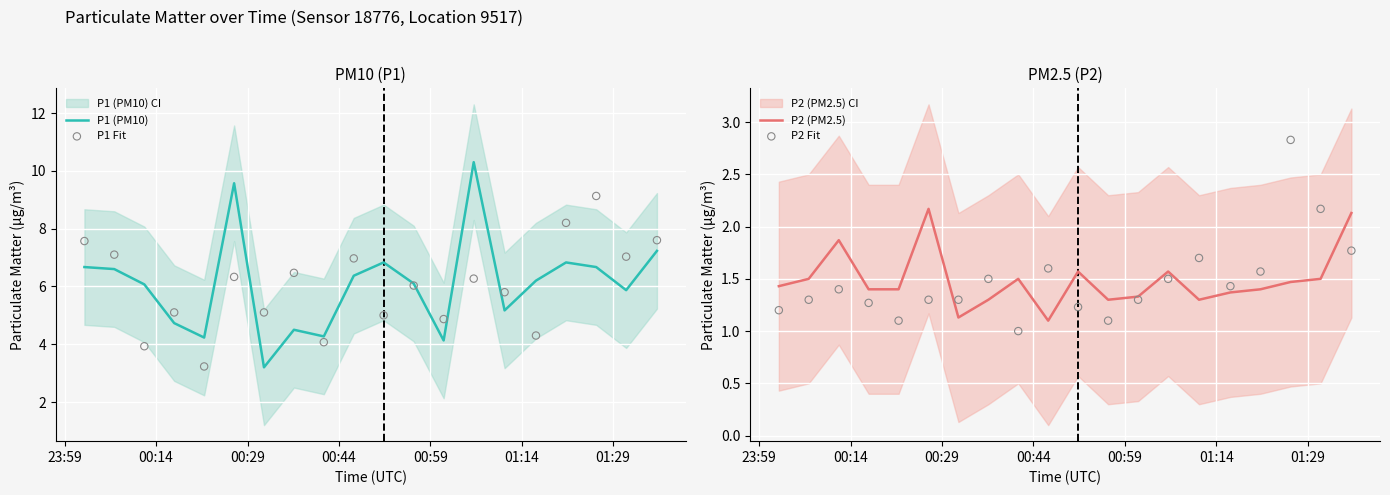

Which series has the largest Y range (max minus min)?

P1 (PM10)